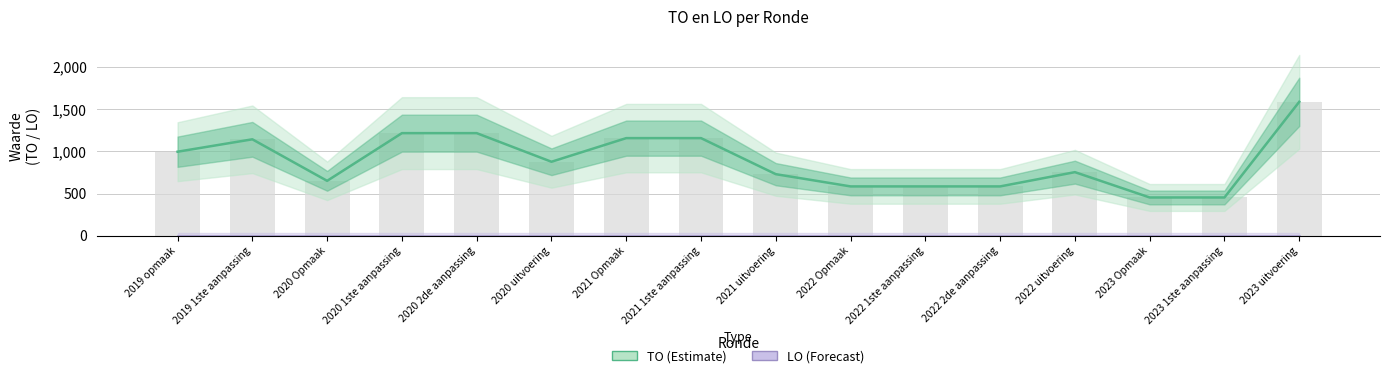

List the series in order of their peak value, lowest first.

LO (Forecast), TO (Estimate)